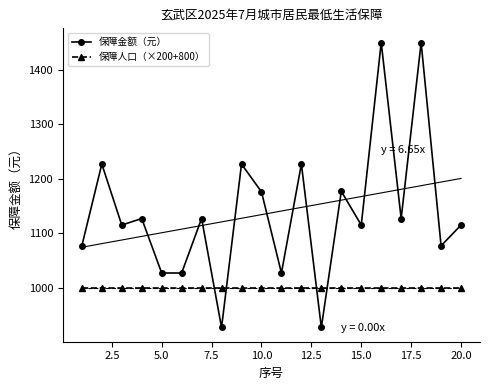

What is the difference between the maximum and minimum values in the 保障金额（元） series?

523